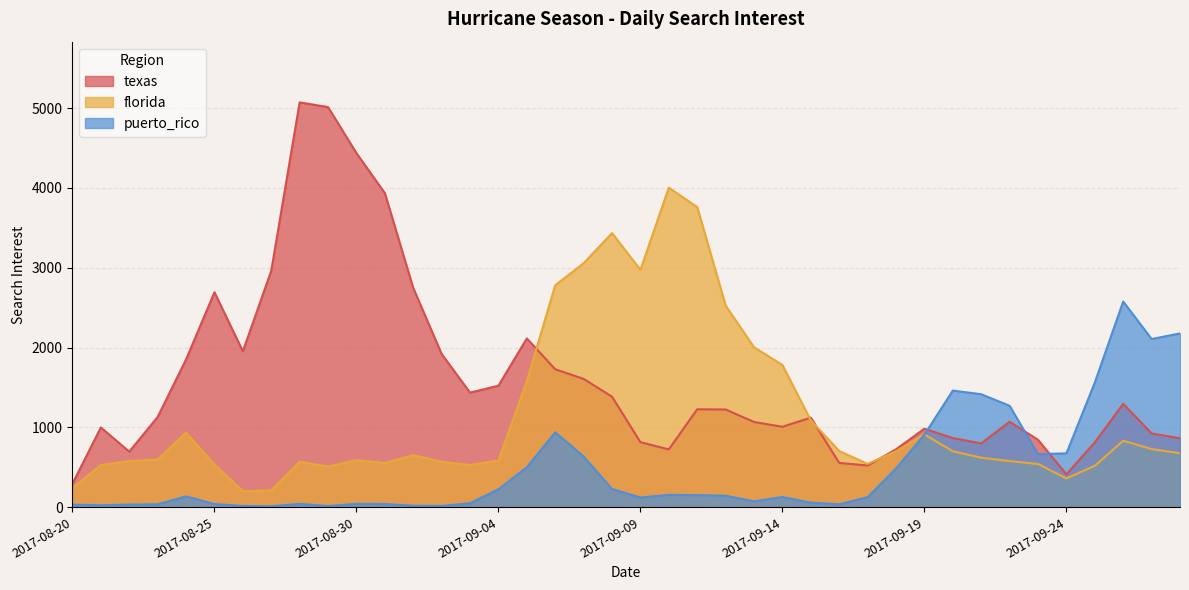

At which label does florida reach its minimum?

2017-08-26